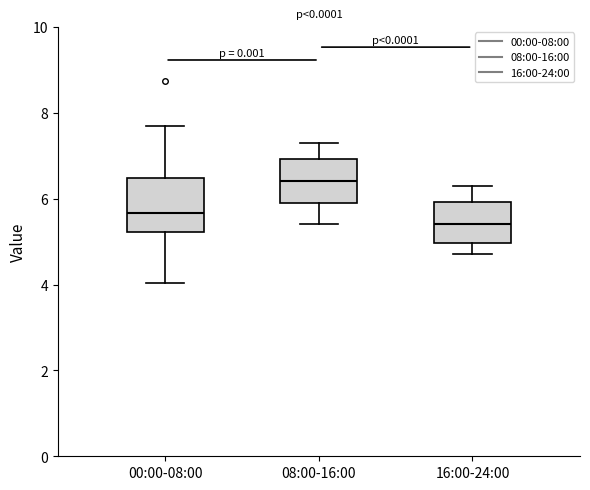

Which box is the tallest, from its lower edge to its upper edge?

00:00-08:00